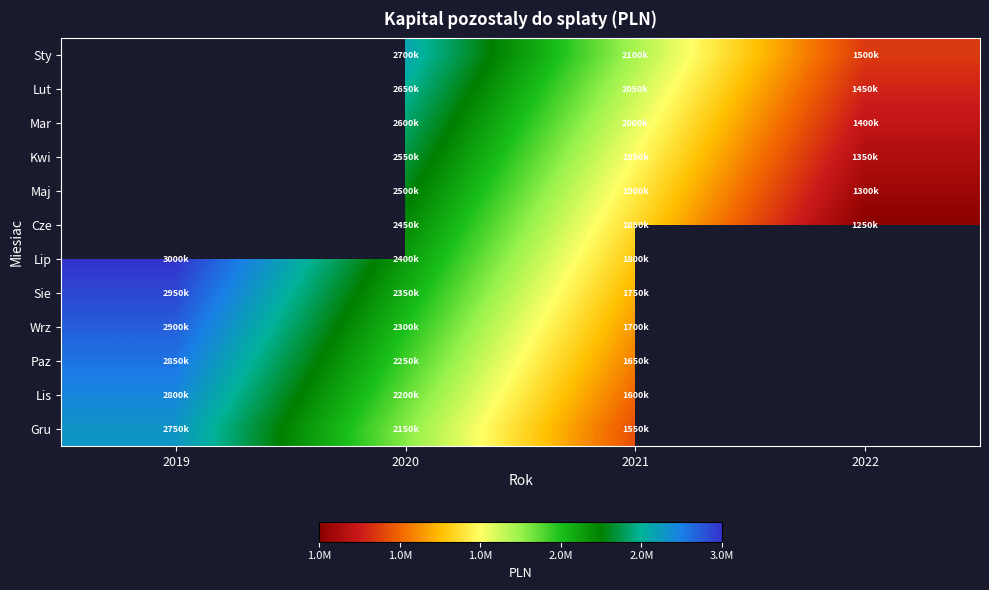

Which category has the highest value across all series?

2019